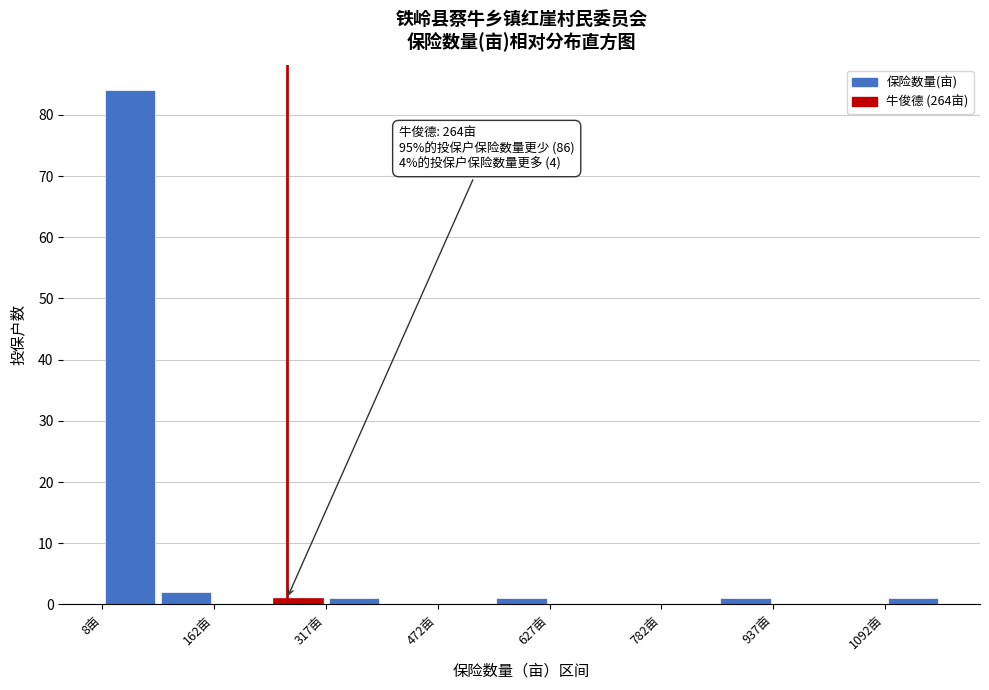

Read against the x-axis, roughly where is the centre of the tallest bar?

40